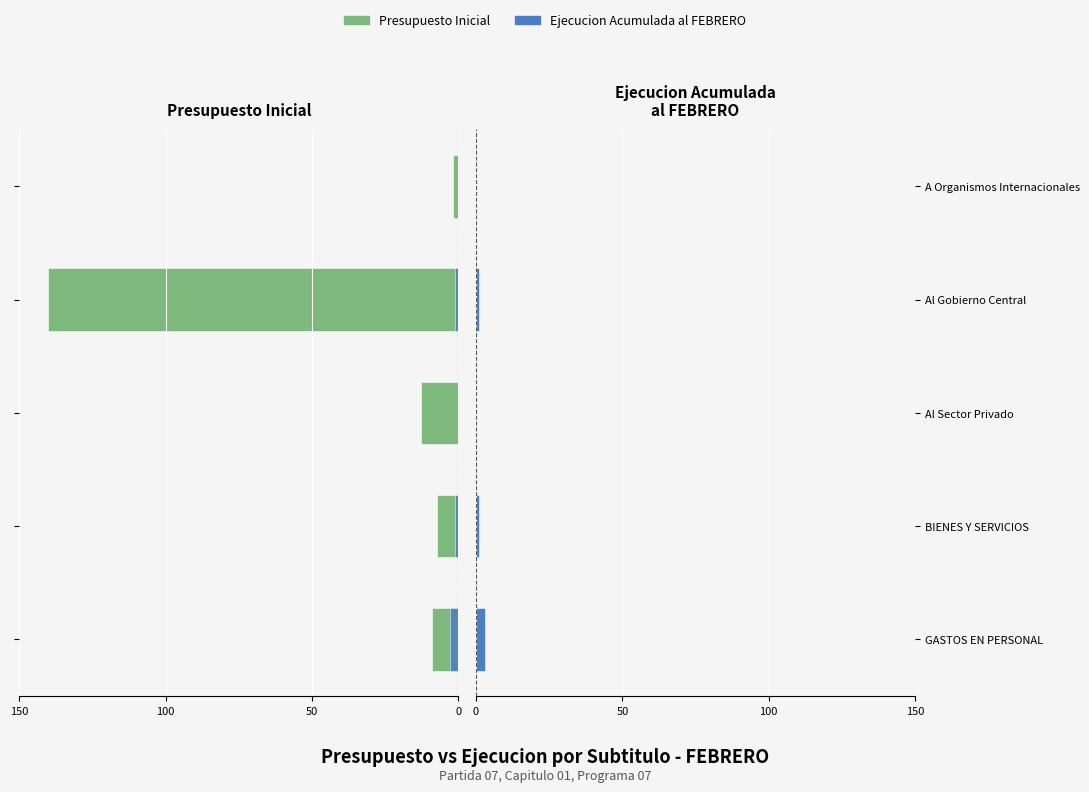

Reading right to left, what are all the values shown in this chart?

Presupuesto Inicial: 1.9	140.0	12.7	7.1	8.9
Ejecucion Acumulada: 0.0	1.2	0.0	1.1	3.0
Ejecucion Acumulada al FEBRERO: 0.0	1.2	0.0	1.1	3.0